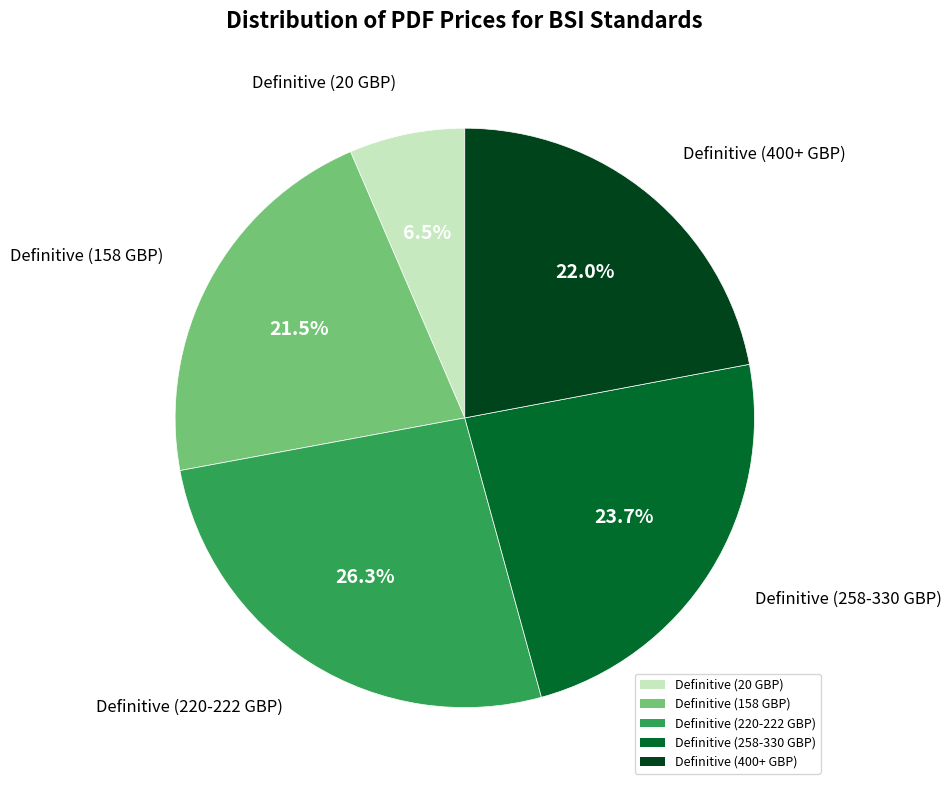

Is the sum of Definitive (20 GBP) and Definitive (258-330 GBP) greater than half?

No